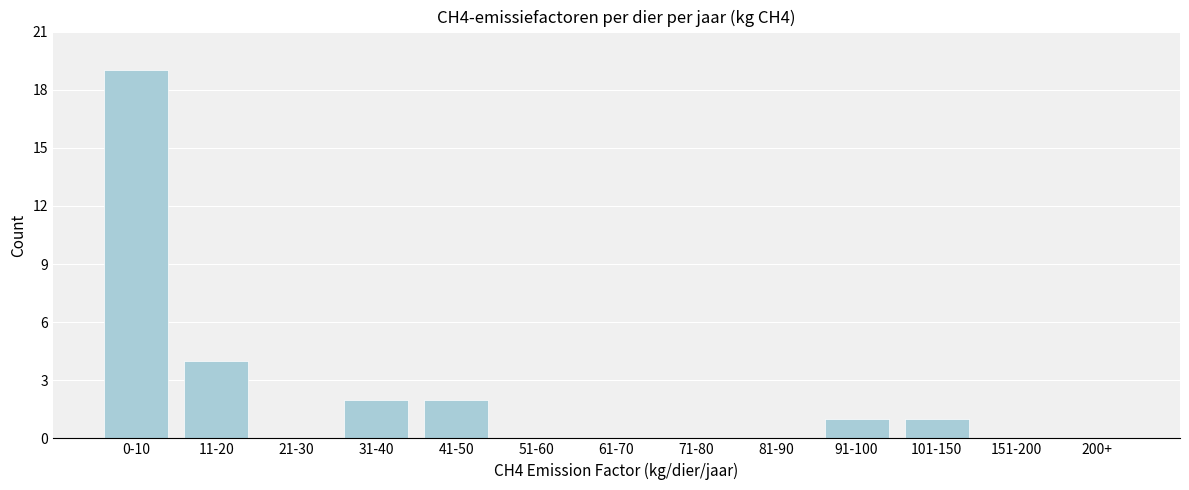

Reading left to right, what are all the values shown in this chart?

0-10=19	11-20=4	21-30=0	31-40=2	41-50=2	51-60=0	61-70=0	71-80=0	81-90=0	91-100=1	101-150=1	151-200=0	200+=0